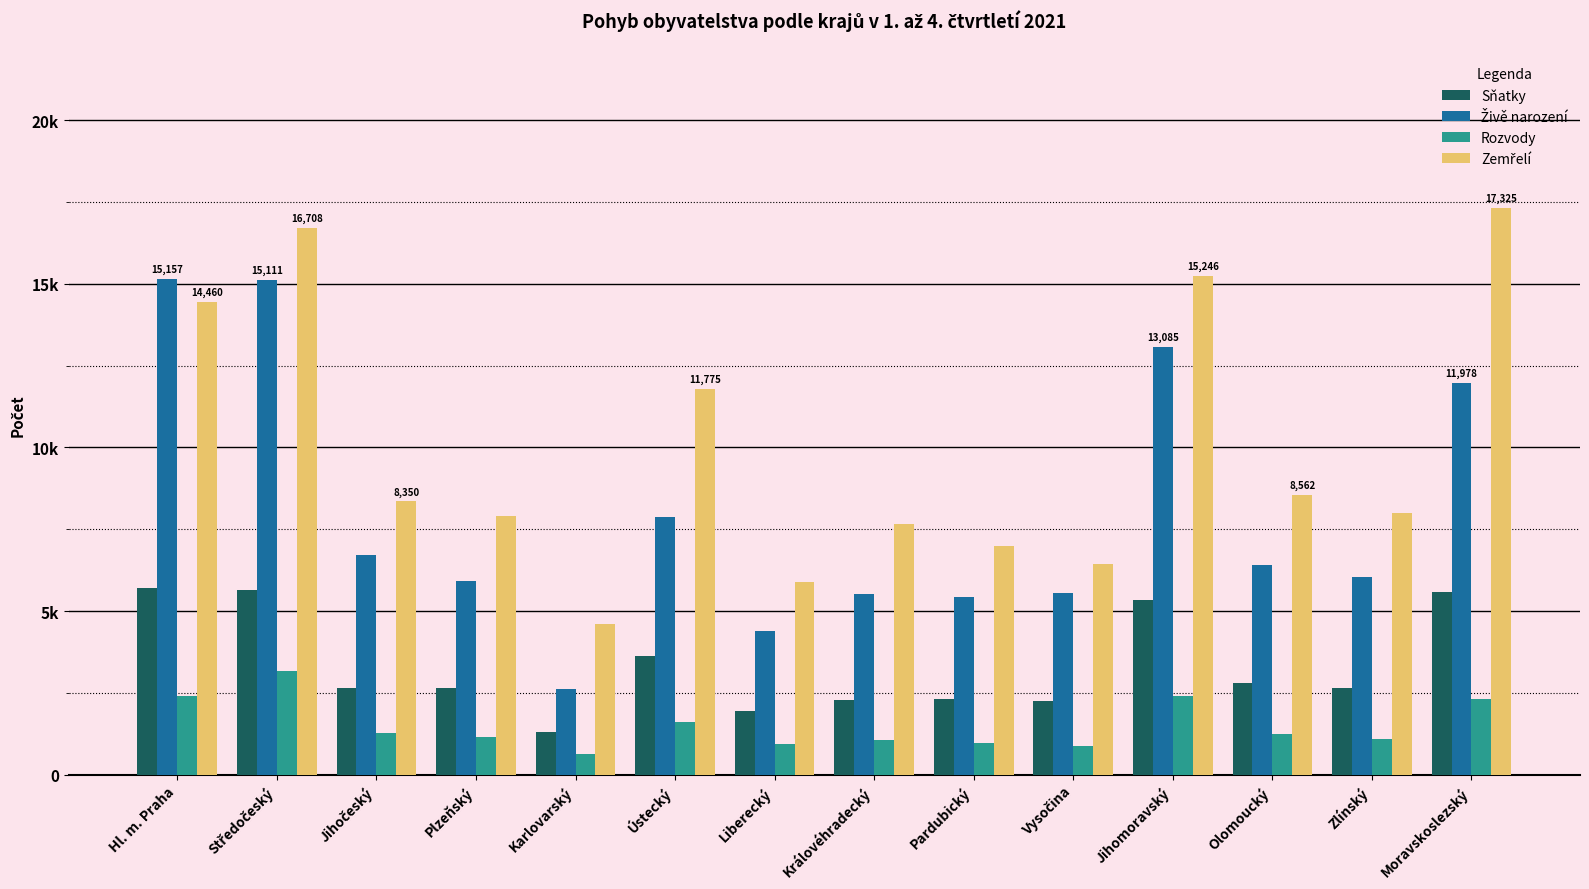

Does the chart contain any negative values?

No